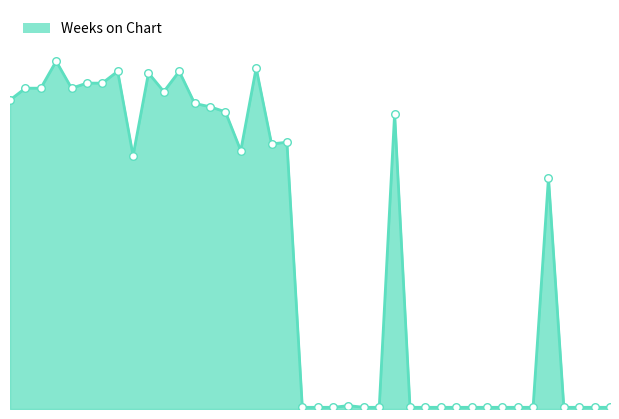

Does the chart have visible grid lines?

No